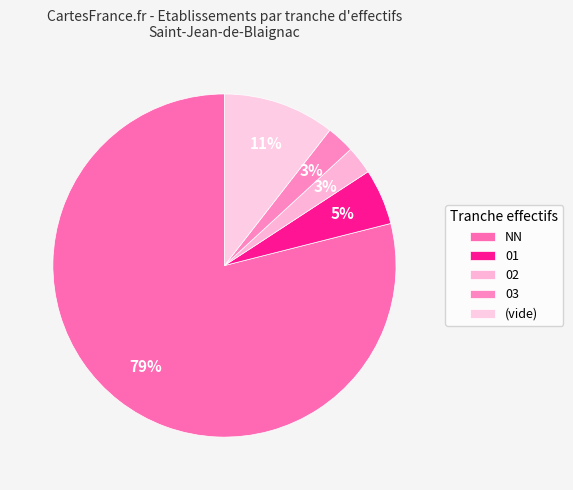

How many slices are in this pie chart?

5